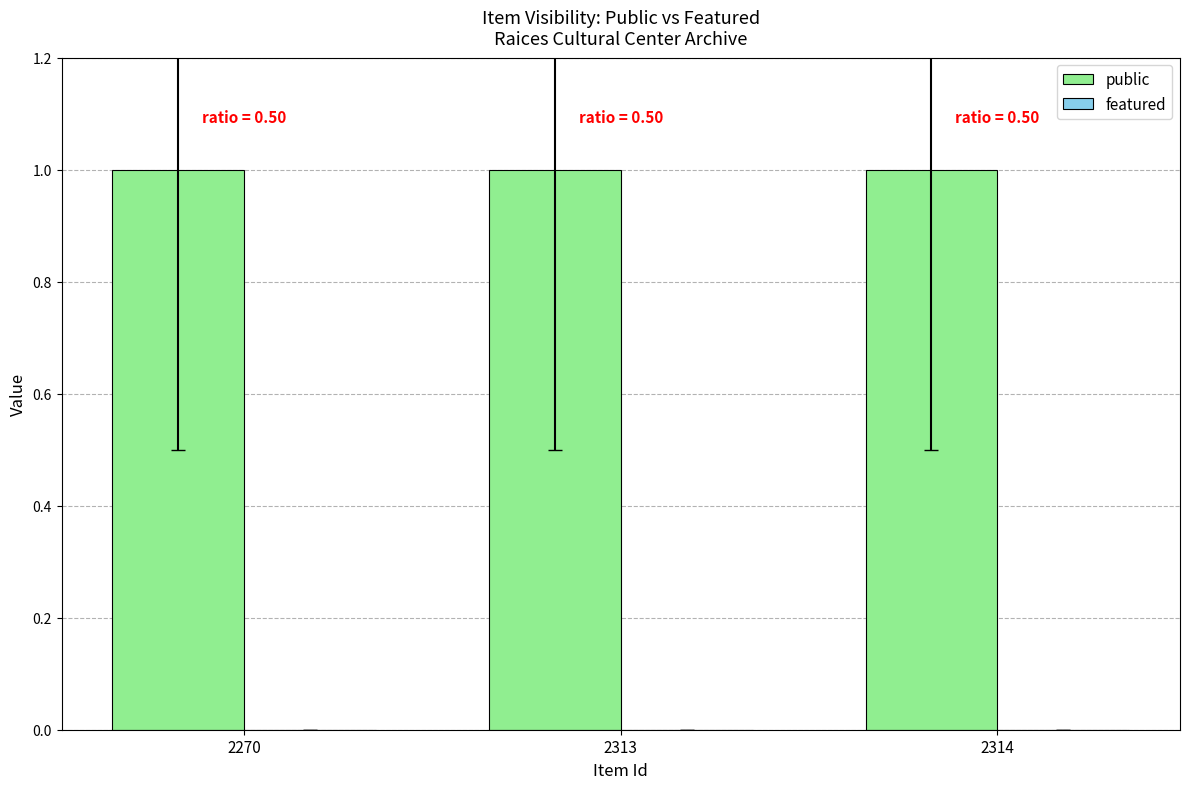

What is the total value across all series at 2314?

1